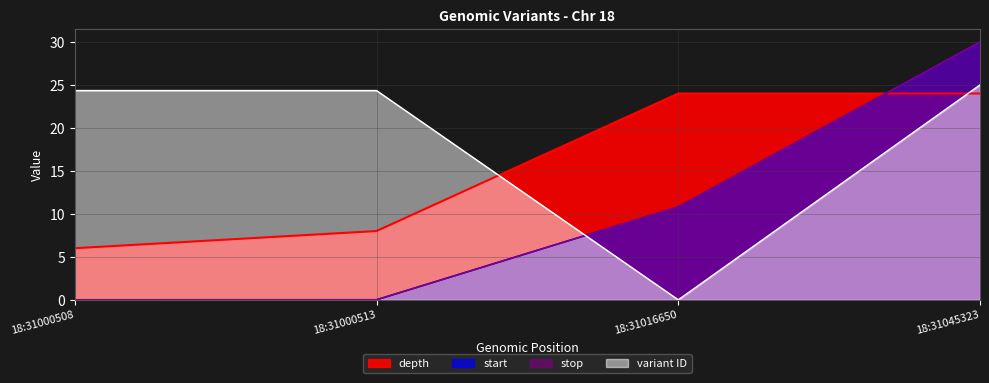

Does the chart display data point markers on the line(s)?

No